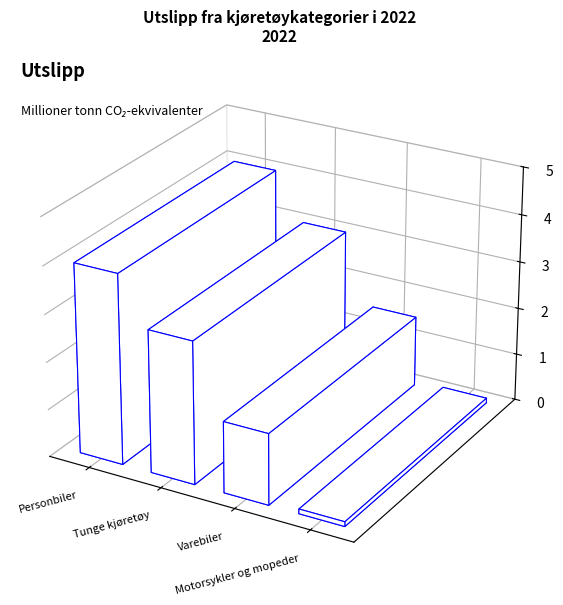

Is it true that the value at Tunge kjøretøy is 3.0?

True